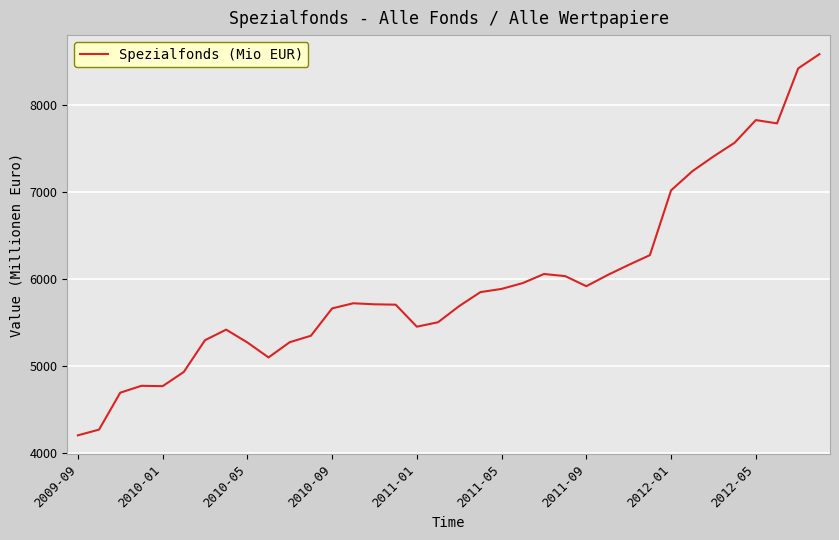

What is the difference between the maximum and minimum values?

4378